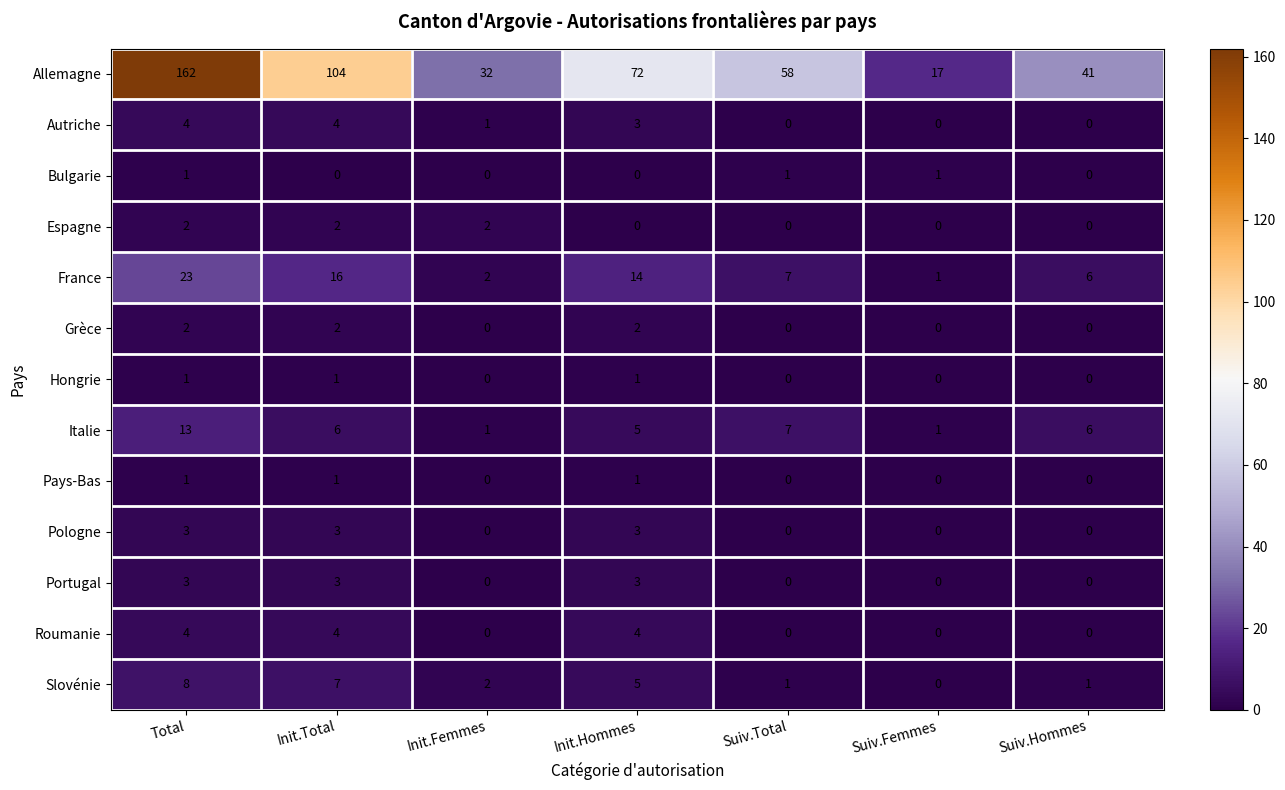

At which label does Slovénie reach its peak?

Total